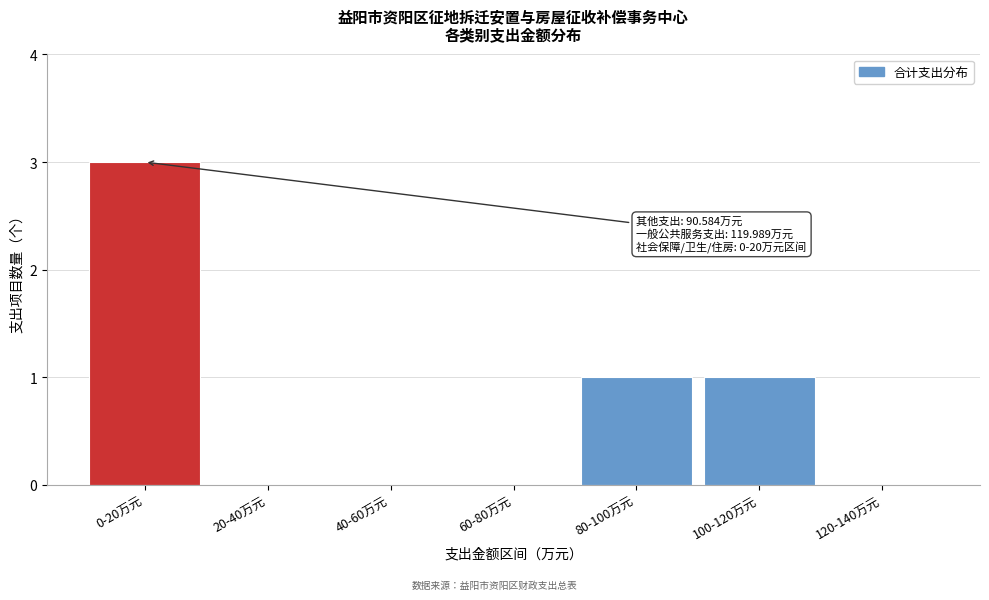

Reading left to right, what are all the values shown in this chart?

0-20万元=3	20-40万元=0	40-60万元=0	60-80万元=0	80-100万元=1	100-120万元=1	120-140万元=0